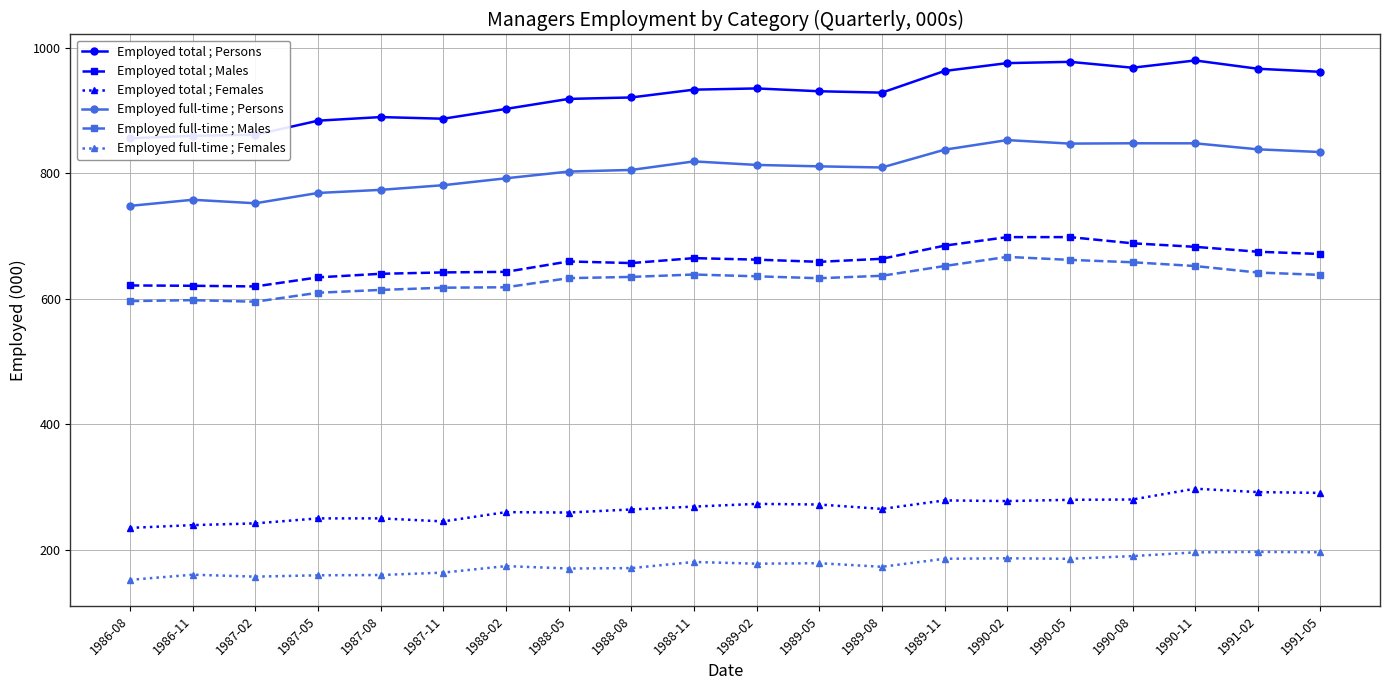

How many lines are shown in the chart?

6